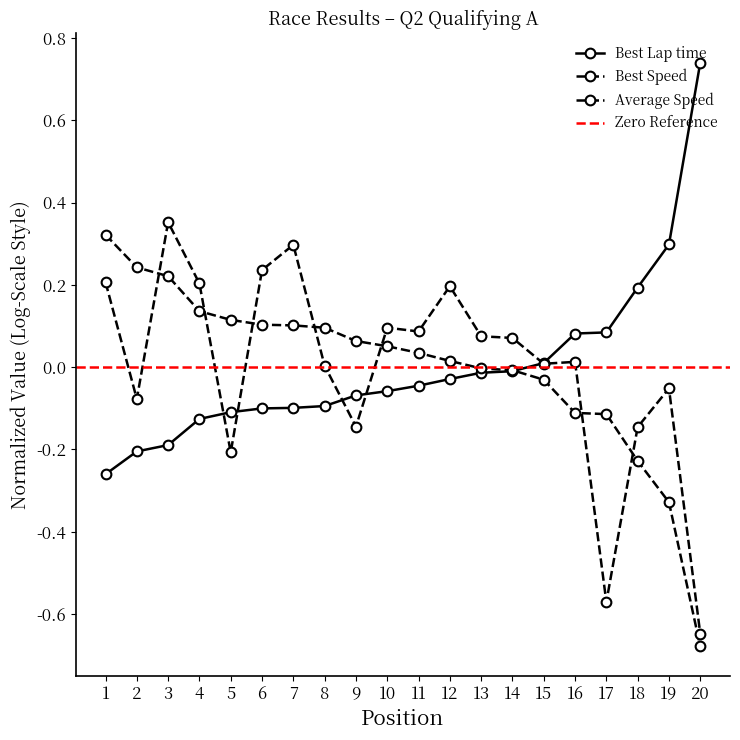

What value does the Average Speed series have at 5?

-0.2